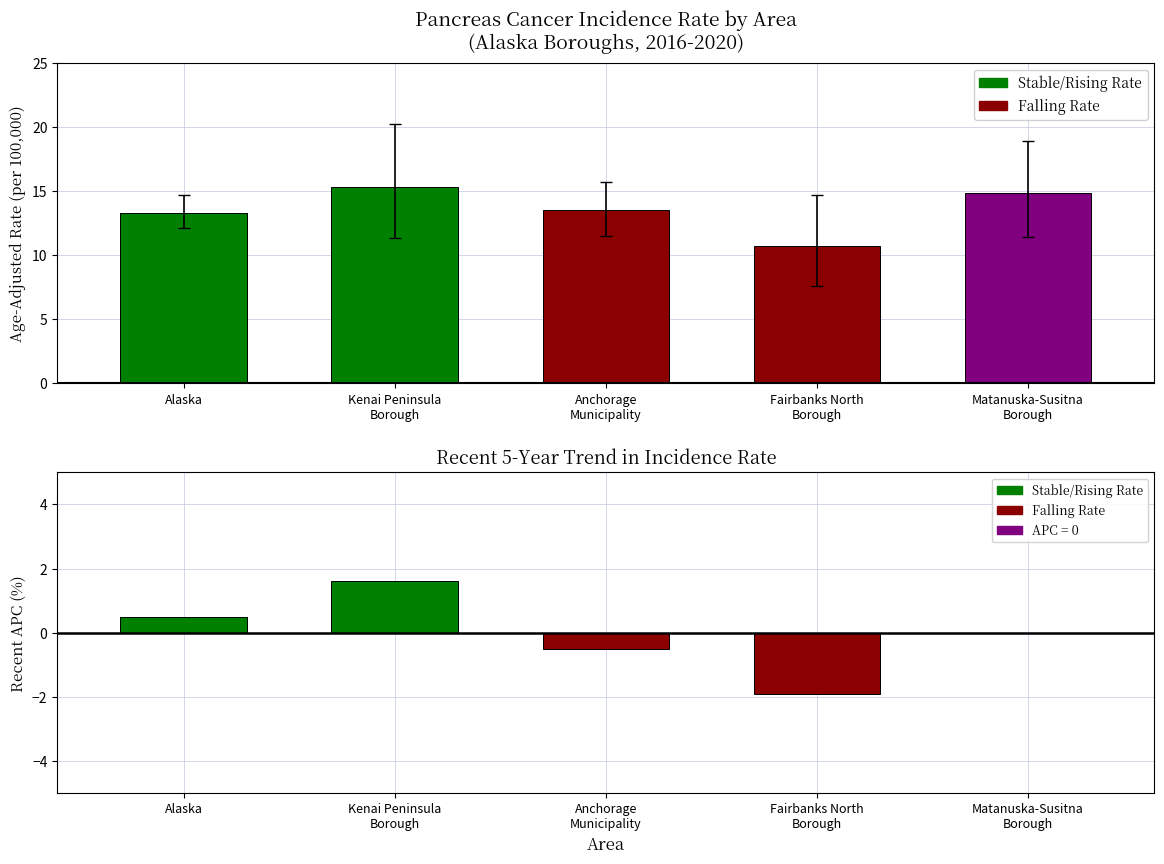

What is the difference between the Recent 5-Year APC values at Kenai Peninsula
Borough and Fairbanks North
Borough?

3.5